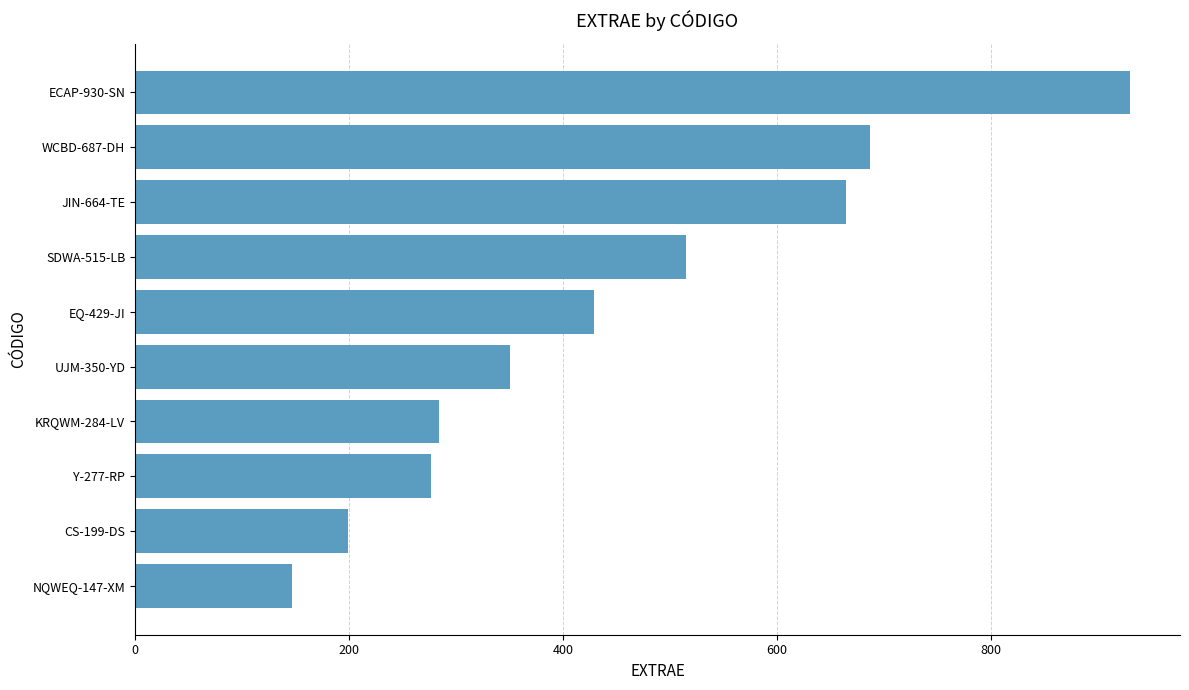

Are the bars grouped side by side (vs. stacked)?

No